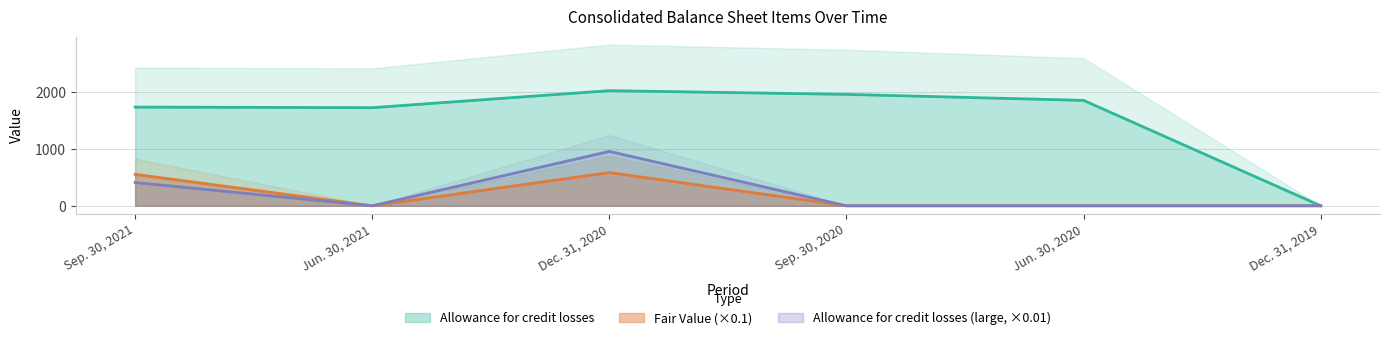

Reading right to left, what are all the values shown in this chart?

Allowance for credit losses (Q): 0.0	1855.0	1961.0	2026.0	1727.0	1737.0
Fair Value: 0.0	0.0	0.0	585.0	0.0	553.4
Allowance for credit losses (L): 0.0	0.0	0.0	957.4	0.0	410.2